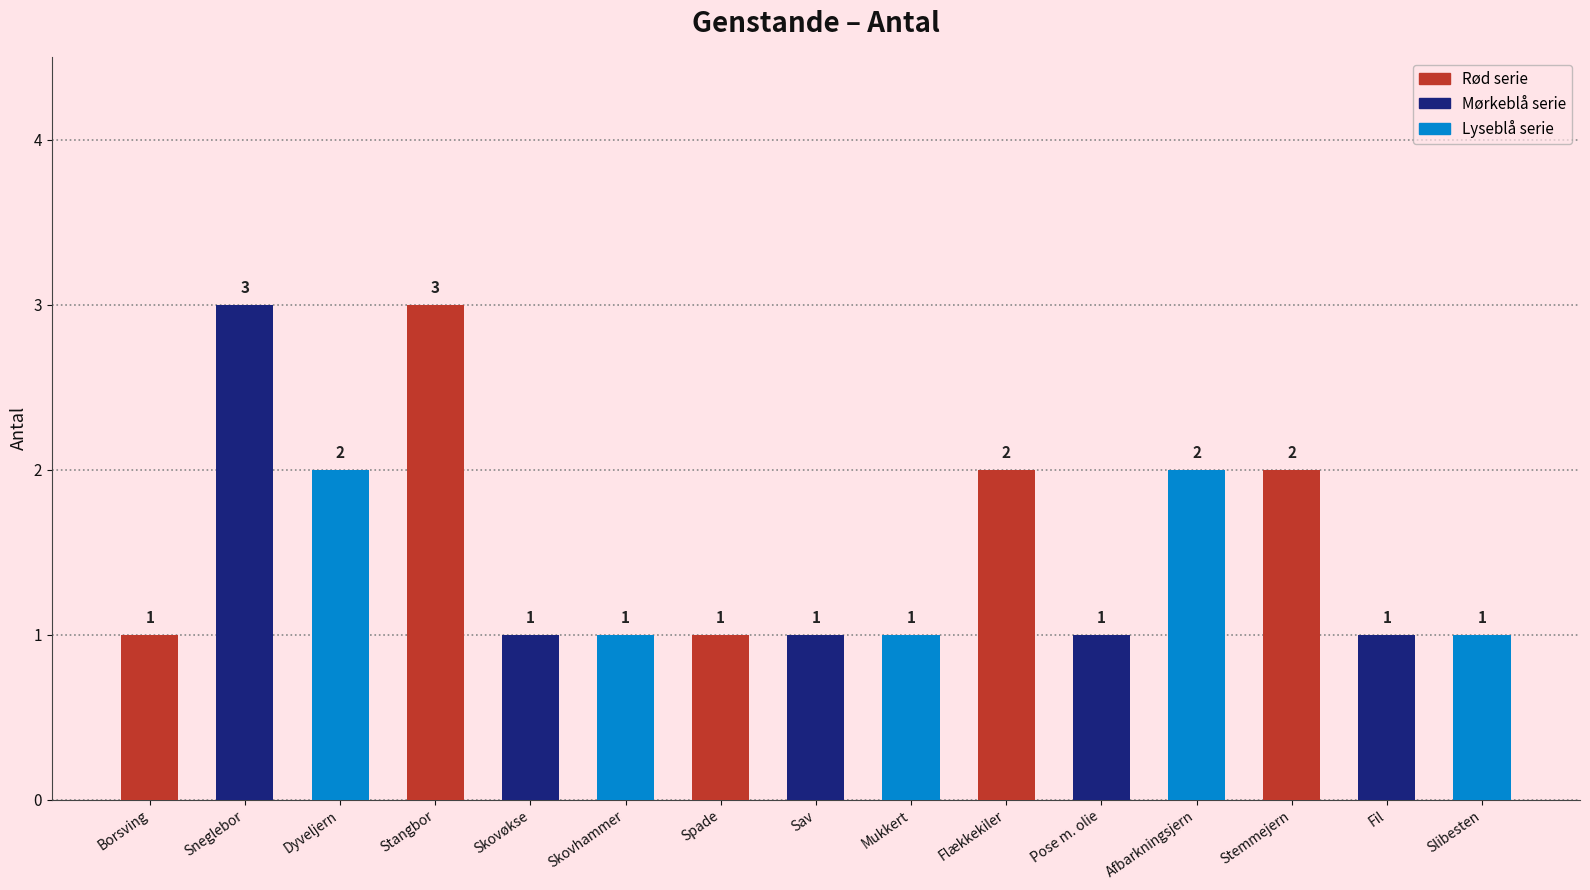

What is the sum of the values at Dyveljern and Spade?

3